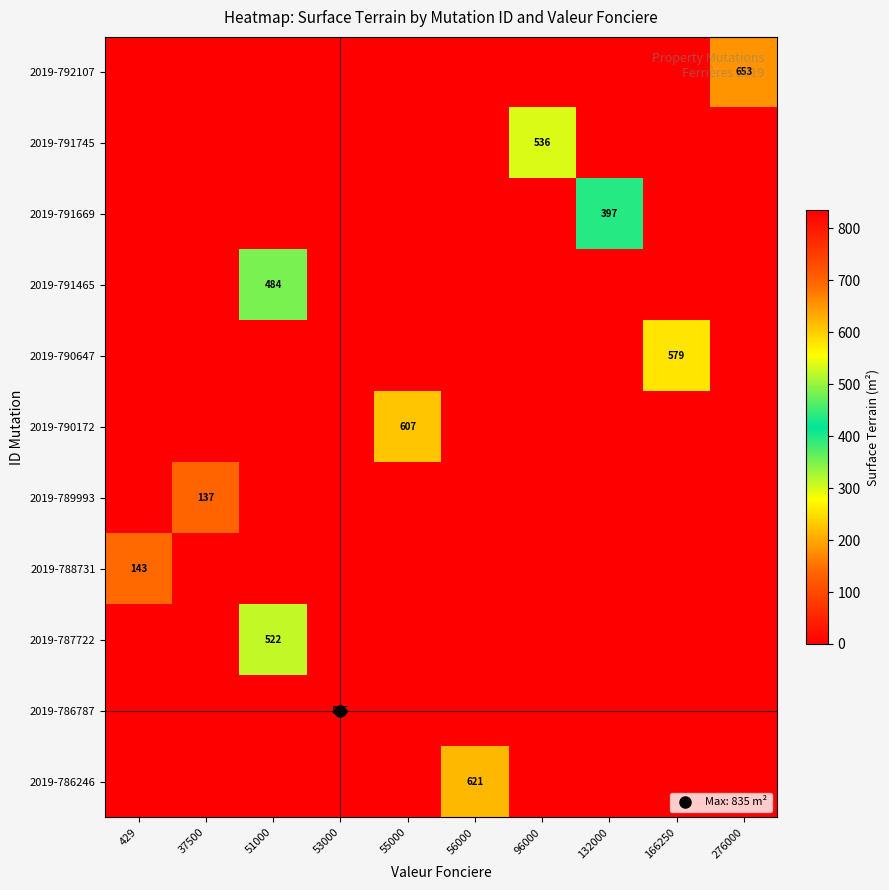

How many series are shown in this chart?

11